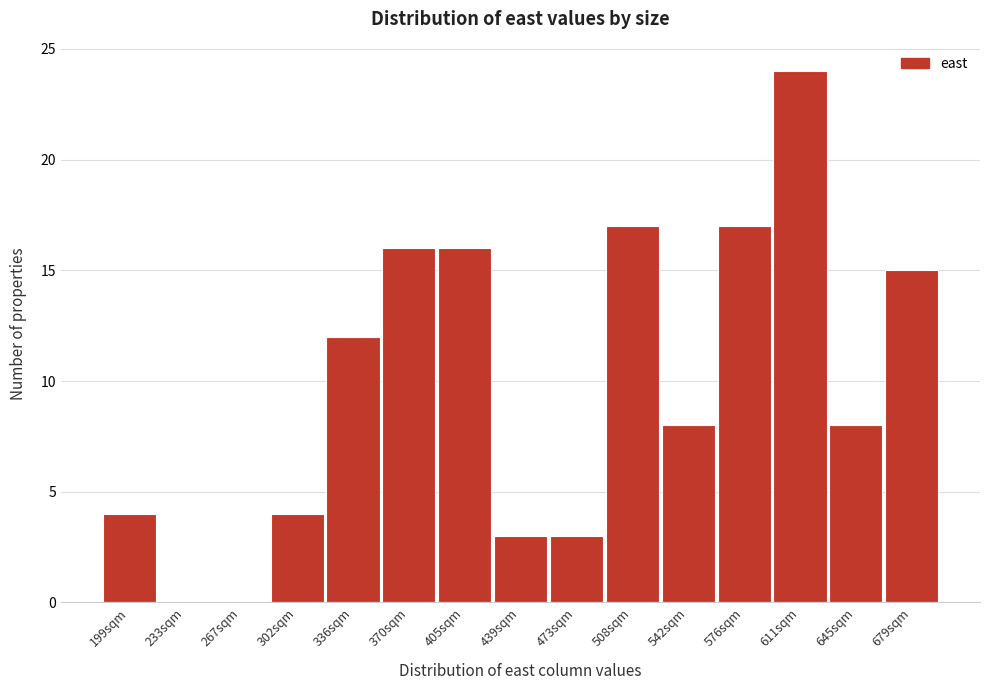

Reading right to left, what are all the values shown in this chart?

679sqm=15	645sqm=8	611sqm=24	576sqm=17	542sqm=8	508sqm=17	473sqm=3	439sqm=3	405sqm=16	370sqm=16	336sqm=12	302sqm=4	267sqm=0	233sqm=0	199sqm=4